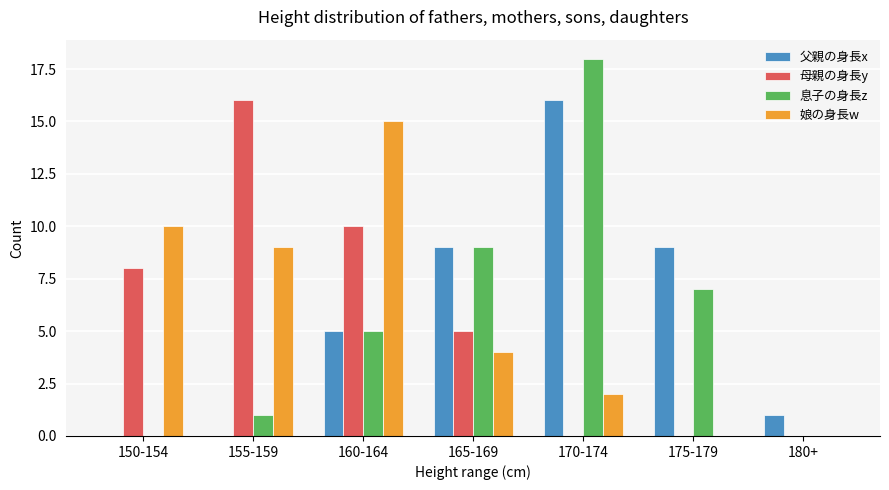

Count the number of categories in the chart.

7